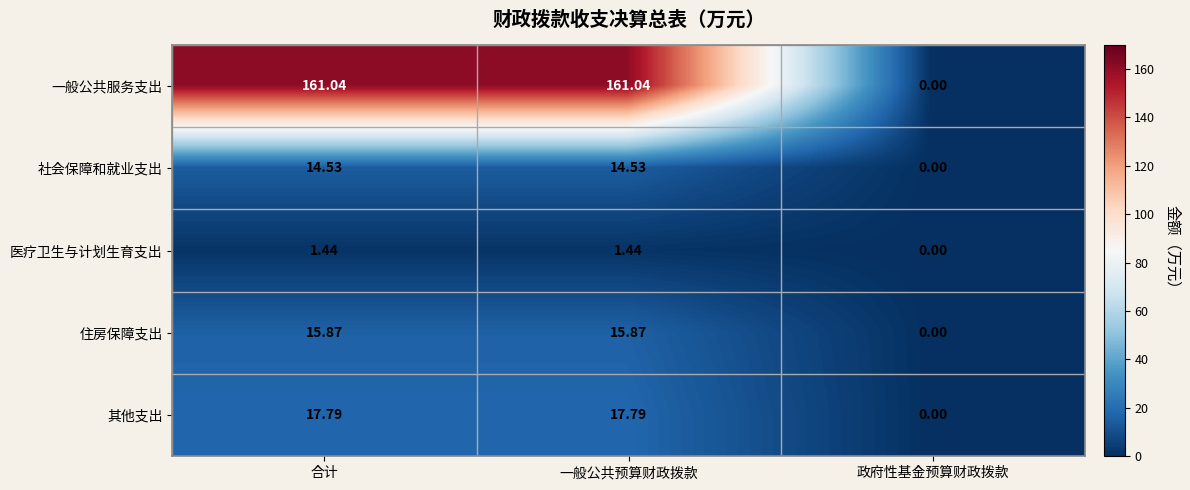

At which label does 医疗卫生与计划生育支出 first exceed 1?

合计